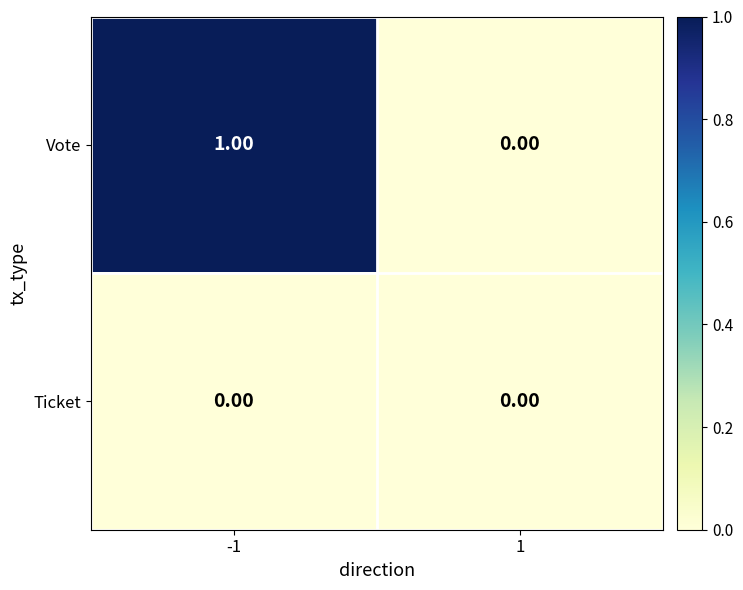

Which series has the largest total across all categories?

Vote